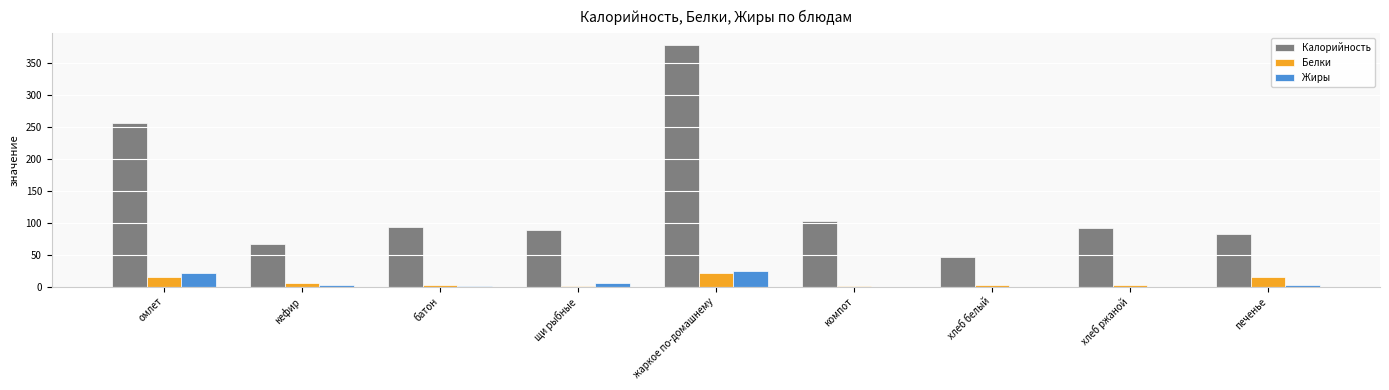

What is the sum of all Жиры values?

54.3